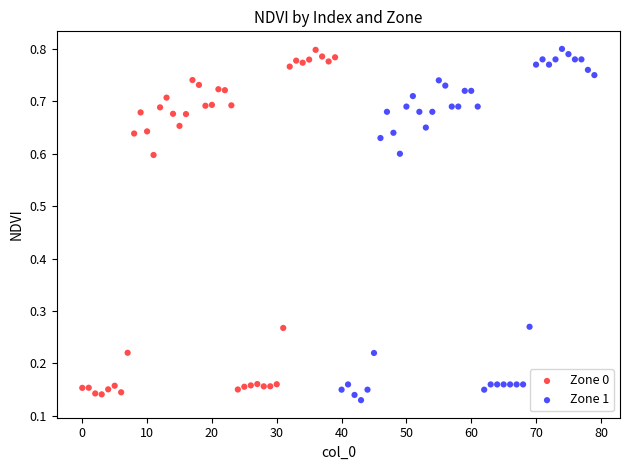

What are all the series names shown in the legend?

Zone 0, Zone 1